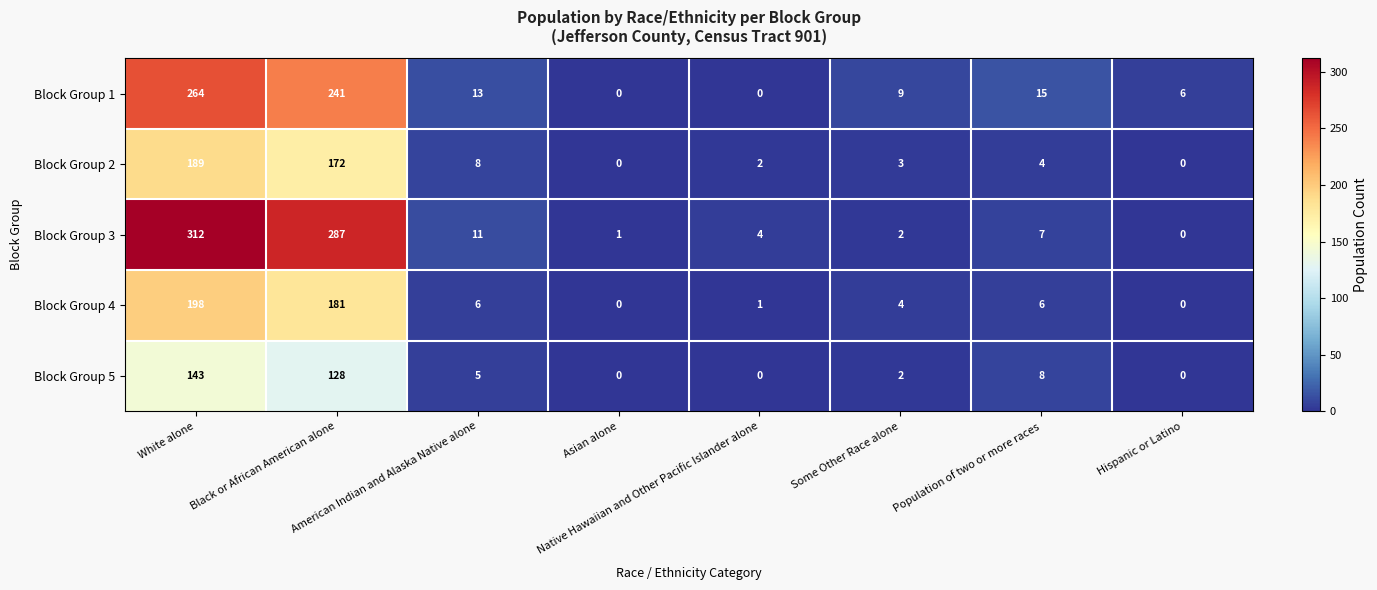

List the series in order of their peak value, lowest first.

Block Group 5, Block Group 2, Block Group 4, Block Group 1, Block Group 3